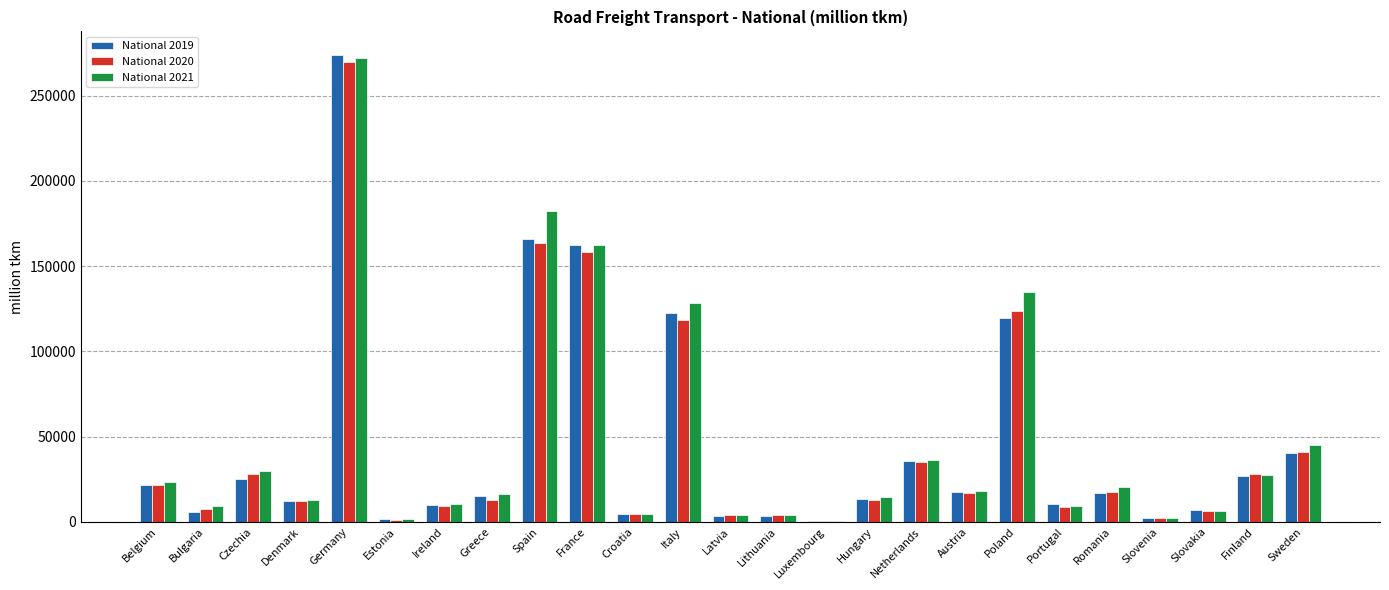

Which series has the widest spread of values?

National 2019